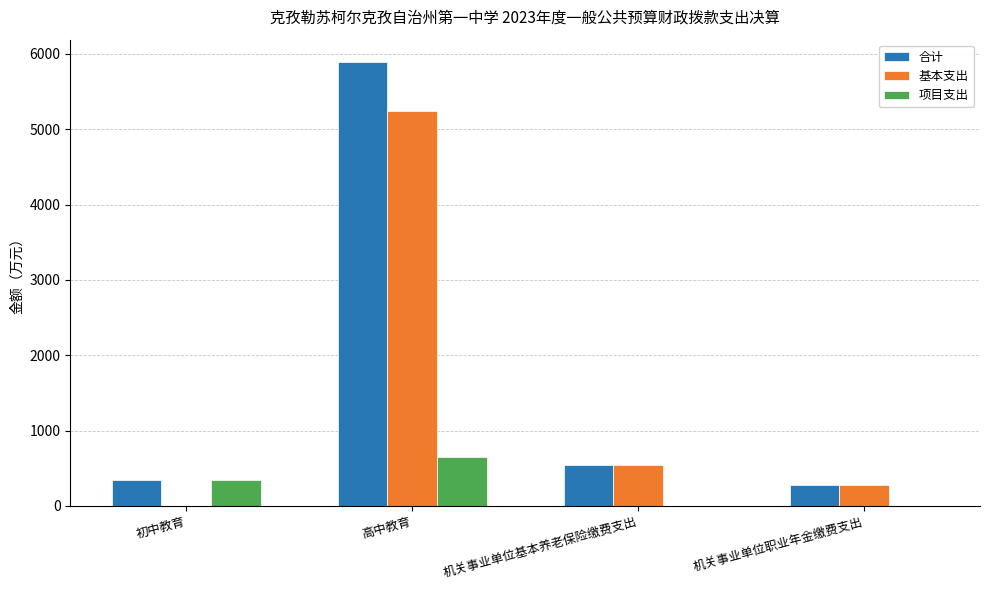

What is the difference between the 合计 values at 初中教育 and 高中教育?

5547.0